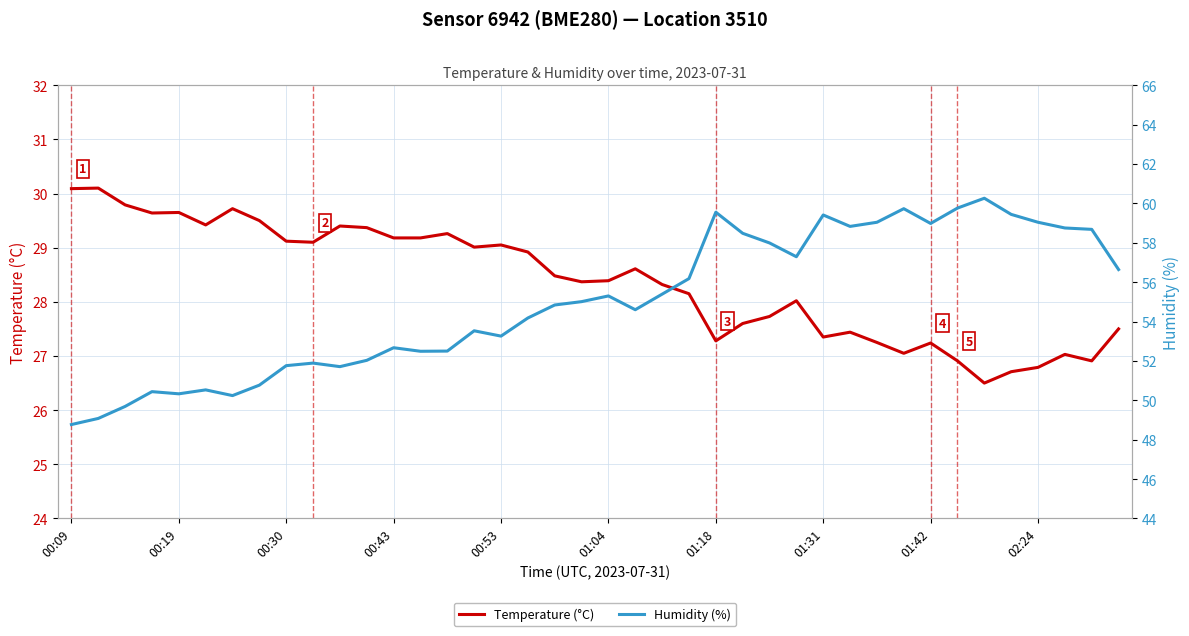

The value of Temperature (°C) at 00:43 is 29.2. True or false?

True